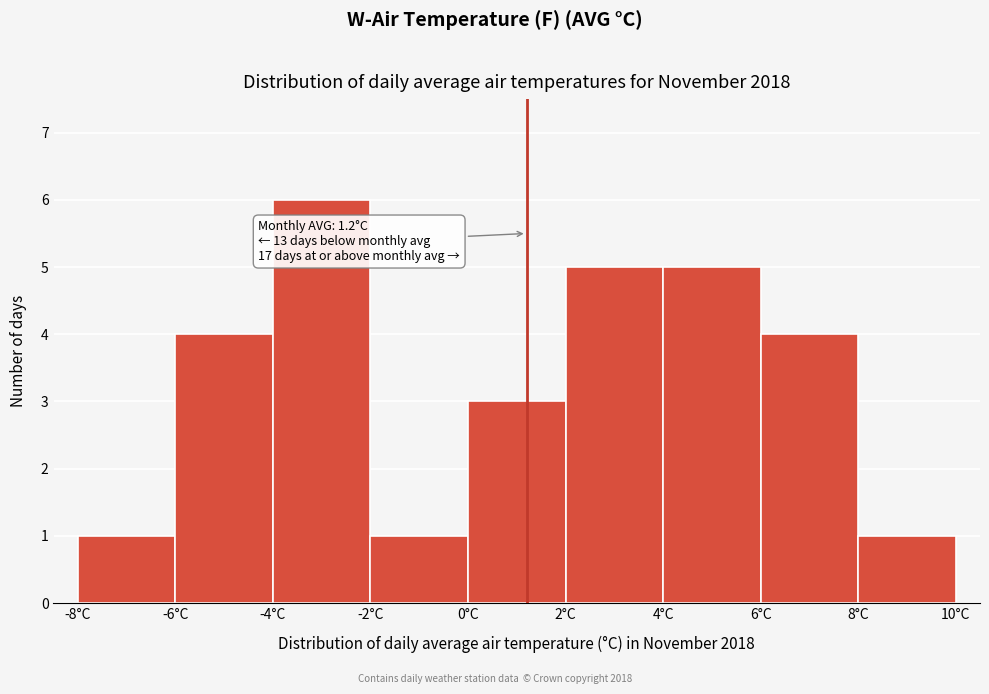

Over which range of the x-axis is the bar tallest?

-4 to -2